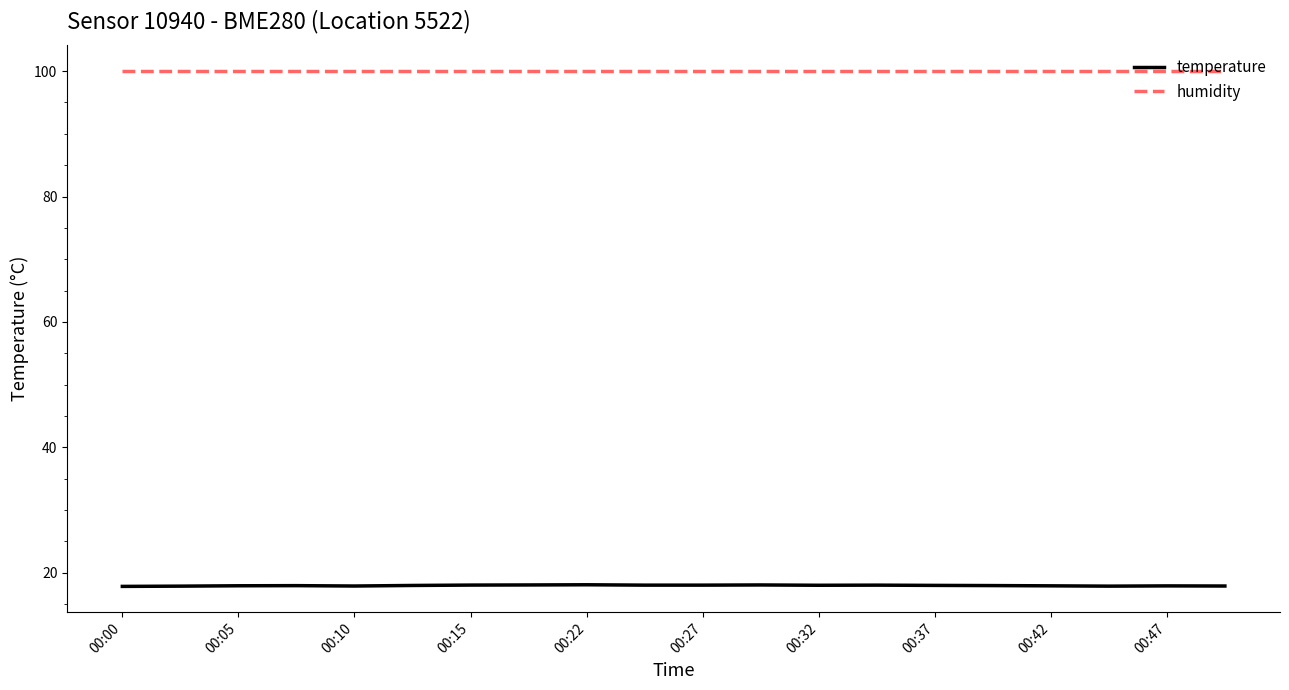

Which series has the widest spread of values?

temperature